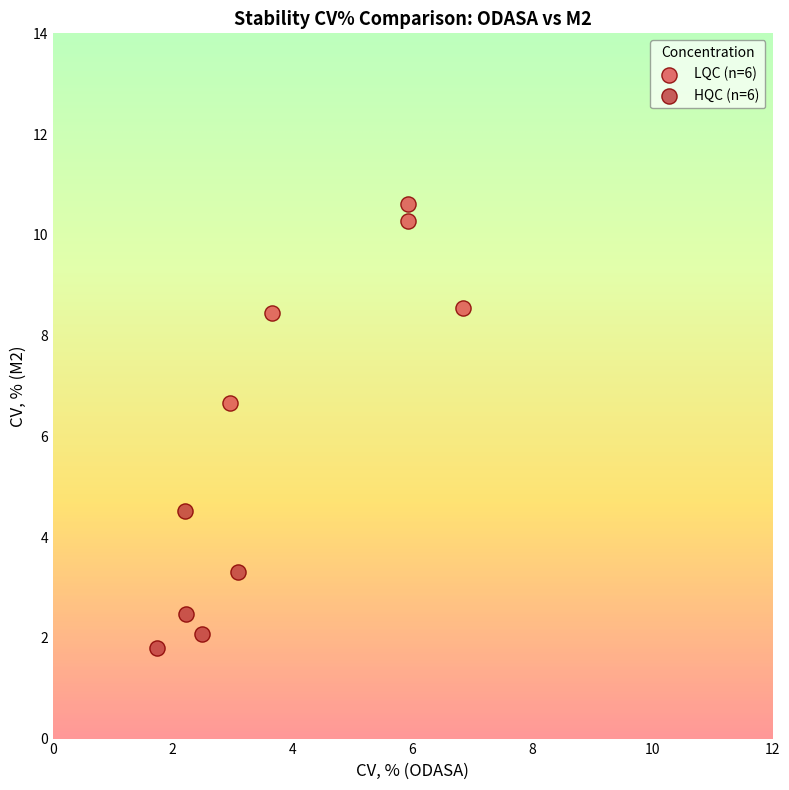

Which series has the largest Y range (max minus min)?

LQC (n=6)